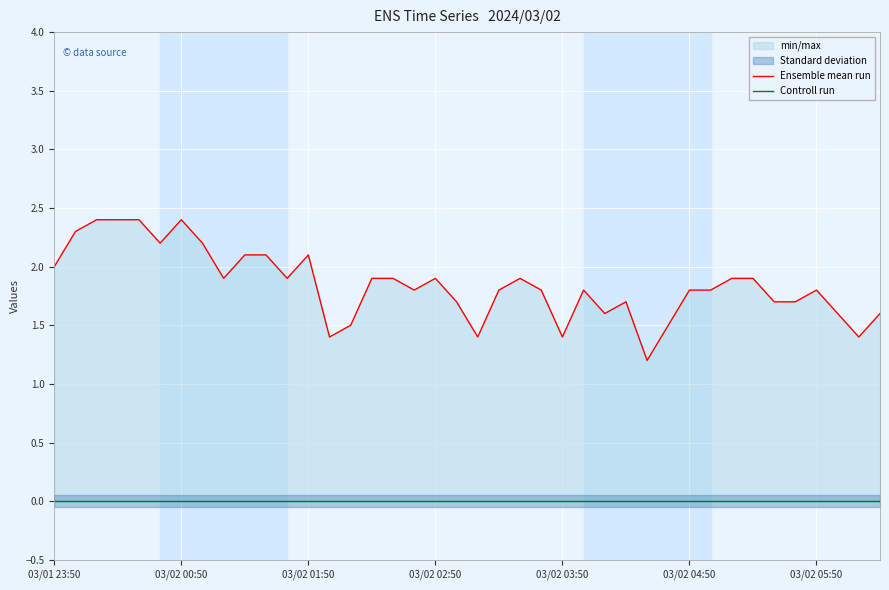

Which series has the largest range (max minus min)?

Ensemble mean run